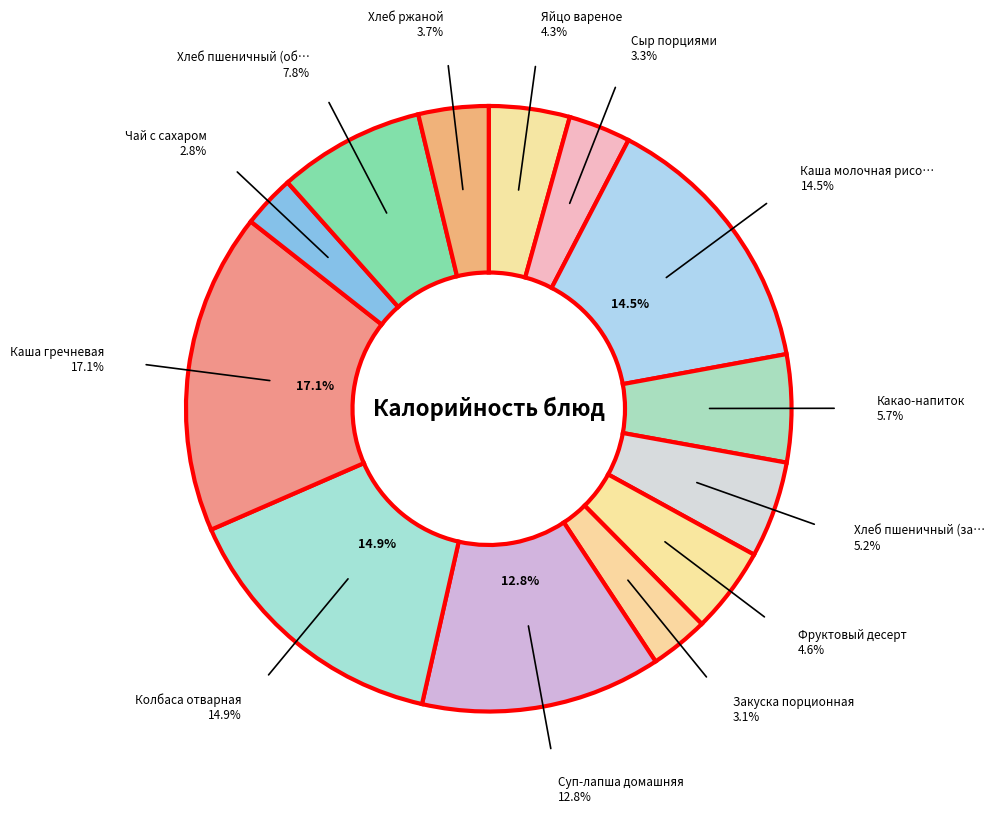

The Хлеб ржаной slice represents 4% of the pie. True or false?

True